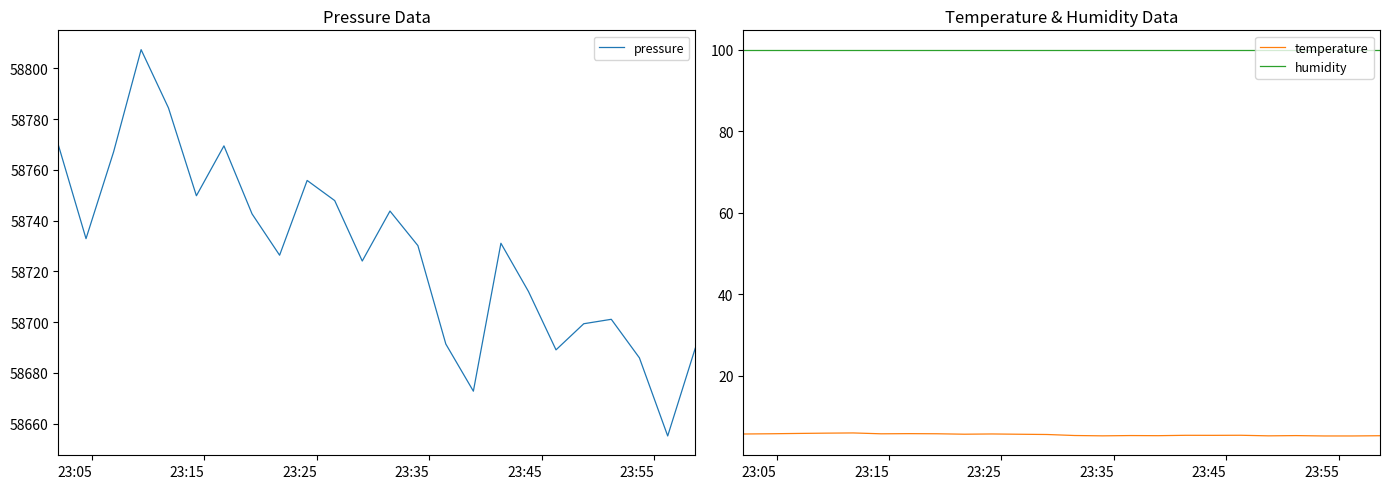

What is the lowest value of the humidity series?

100.0